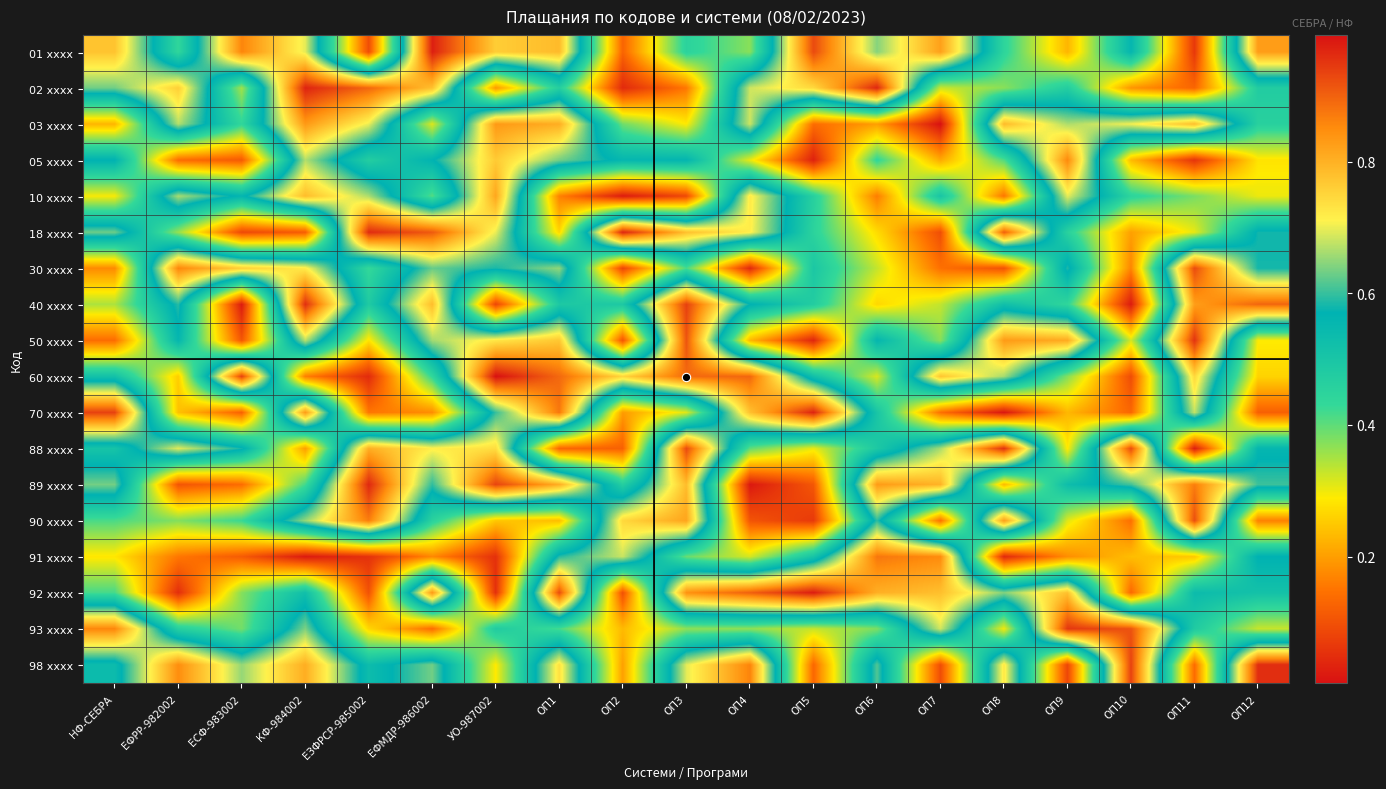

At which category is the sum across all series the highest?

КФ-984002